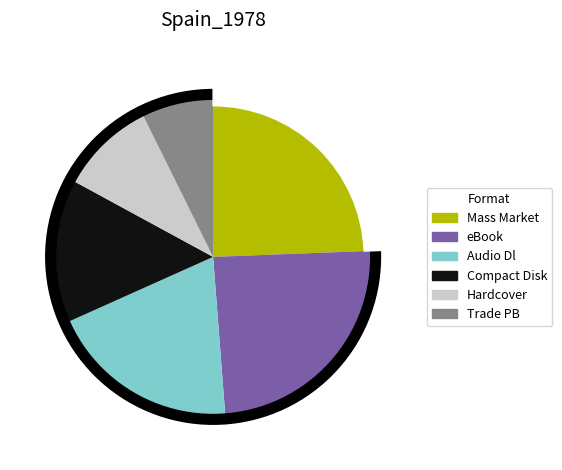

How many segments does this pie chart have?

6